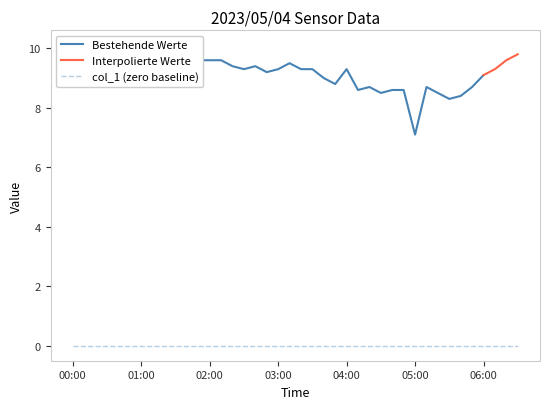

What is the minimum value for Interpolierte Werte?

9.1